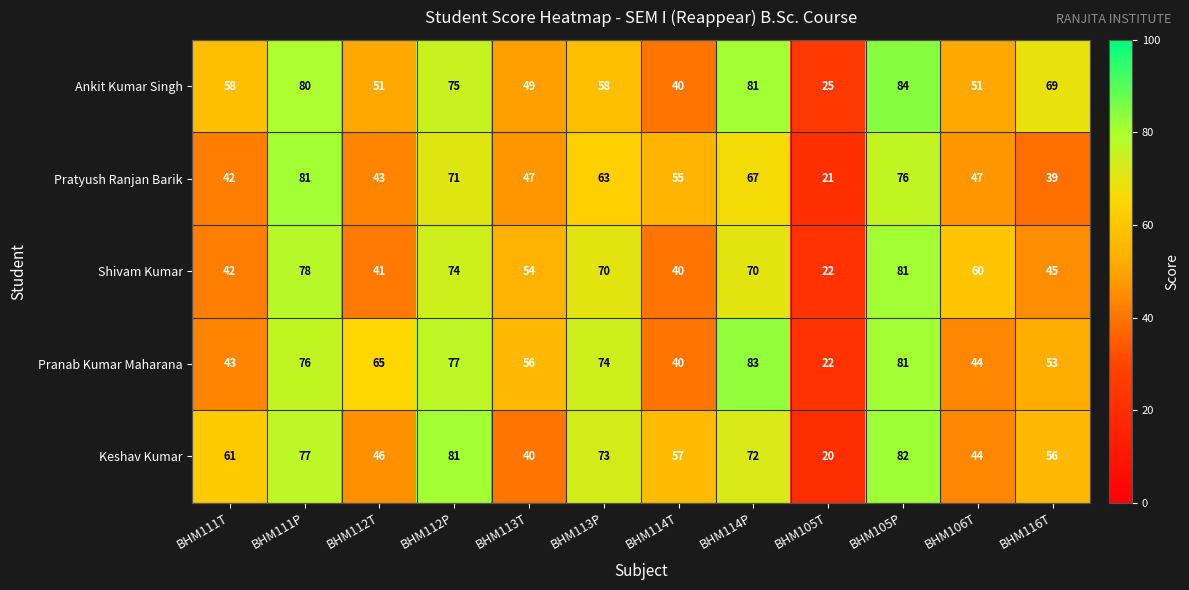

The value of Ankit Kumar Singh at BHM111P is 131. True or false?

False